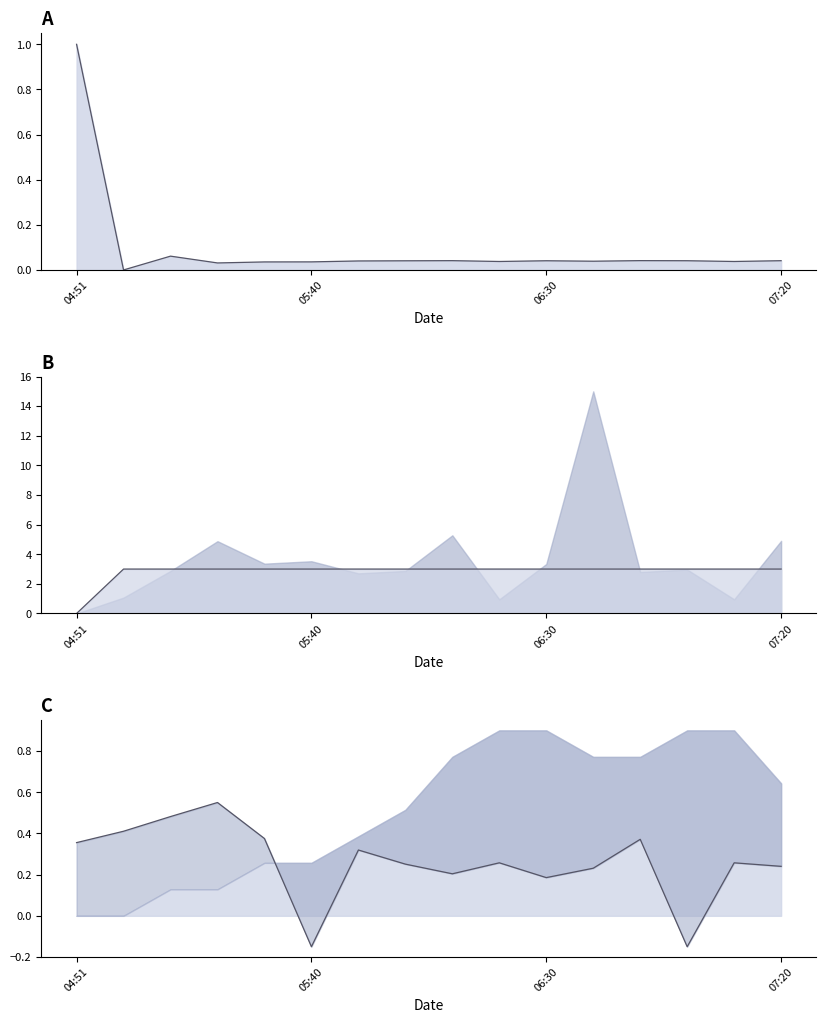

List the series in order of their peak value, lowest first.

SDS_P1, Samples, Min_cycle